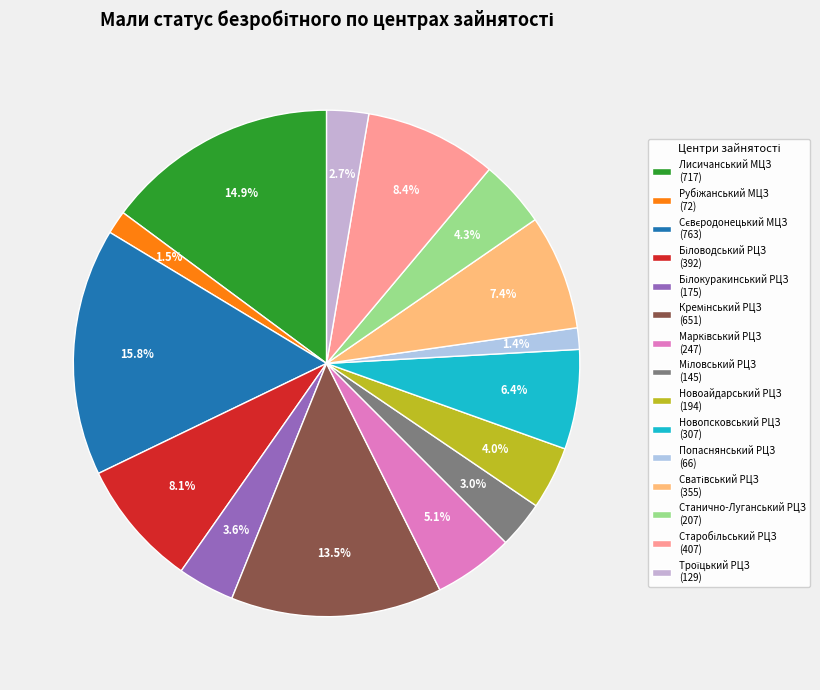

Rank the categories by value from highest to lowest.

Сєвєродонецький МЦЗ, Лисичанський МЦЗ, Кремінський РЦЗ, Старобільський РЦЗ, Біловодський РЦЗ, Сватівський РЦЗ, Новопсковський РЦЗ, Марківський РЦЗ, Станично-Луганський РЦЗ, Новоайдарський РЦЗ, Білокуракинський РЦЗ, Міловський РЦЗ, Троїцький РЦЗ, Рубіжанський МЦЗ, Попаснянський РЦЗ